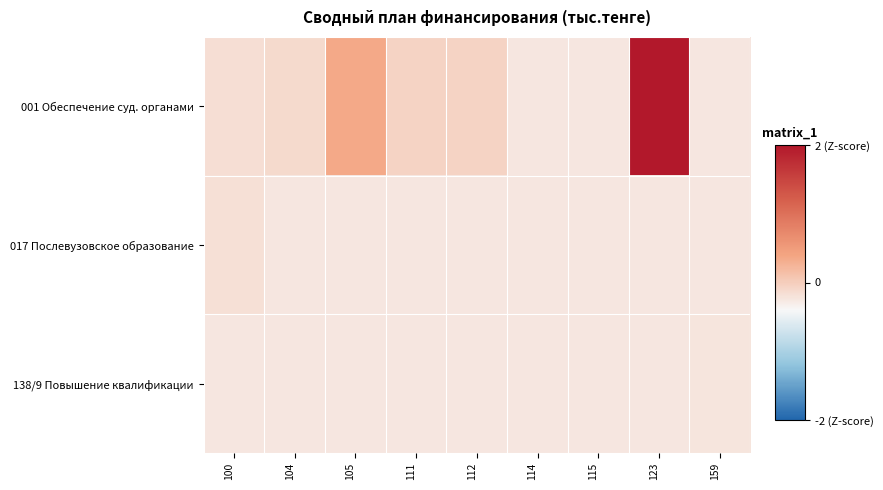

Which series has the largest range (max minus min)?

001 Обеспечение суд. органами